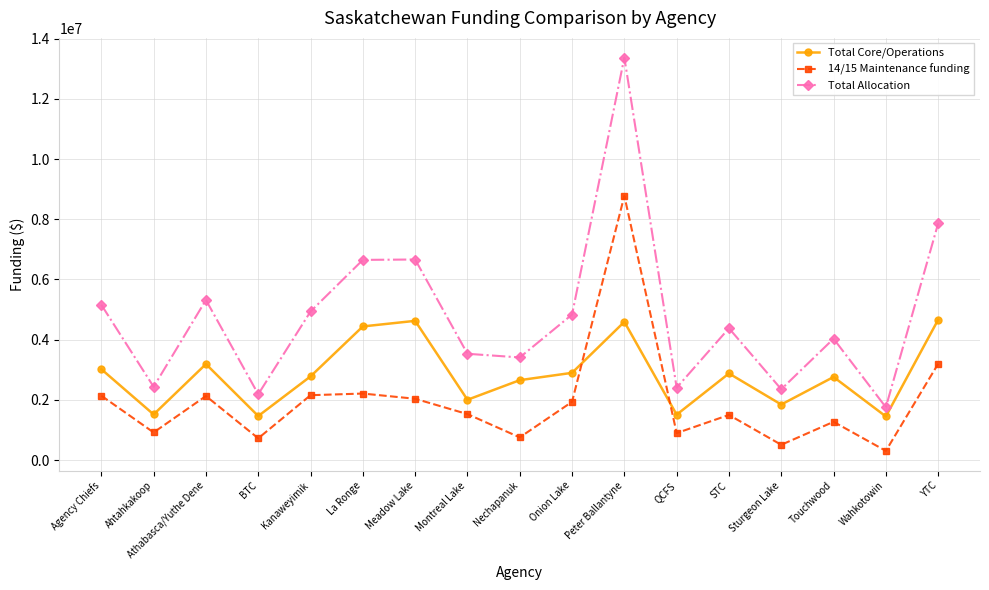

The value of 14/15 Maintenance funding at Meadow Lake is 896722. True or false?

False